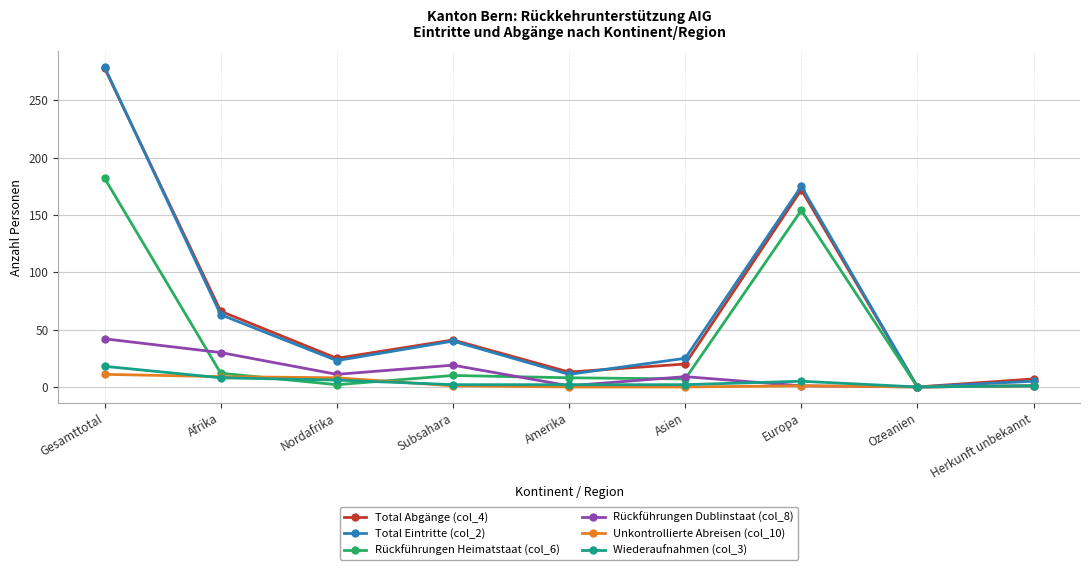

What are all the series names shown in the legend?

Total Abgänge (col_4), Total Eintritte (col_2), Rückführungen Heimatstaat (col_6), Rückführungen Dublinstaat (col_8), Unkontrollierte Abreisen (col_10), Wiederaufnahmen (col_3)